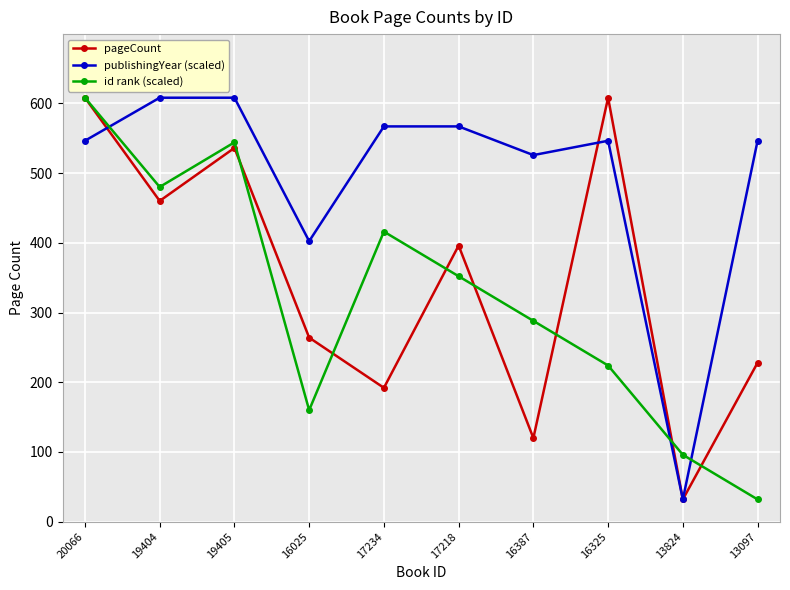

Rank the categories by id rank (scaled) value from highest to lowest.

20066, 19405, 19404, 17234, 17218, 16387, 16325, 16025, 13824, 13097